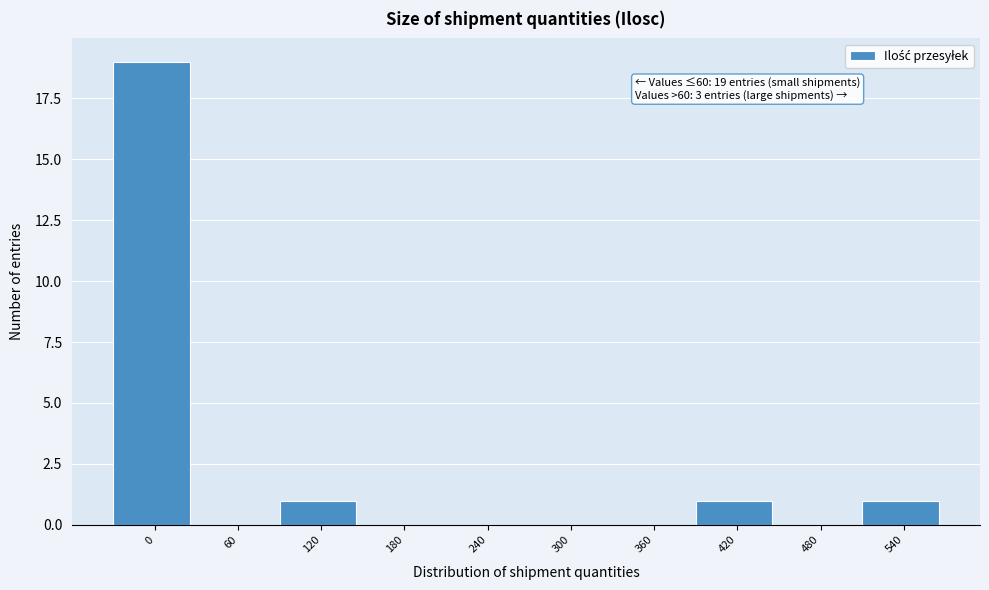

Reading left to right, transcribe all the data shown in this chart.

0=19	60=0	120=1	180=0	240=0	300=0	360=0	420=1	480=0	540=1